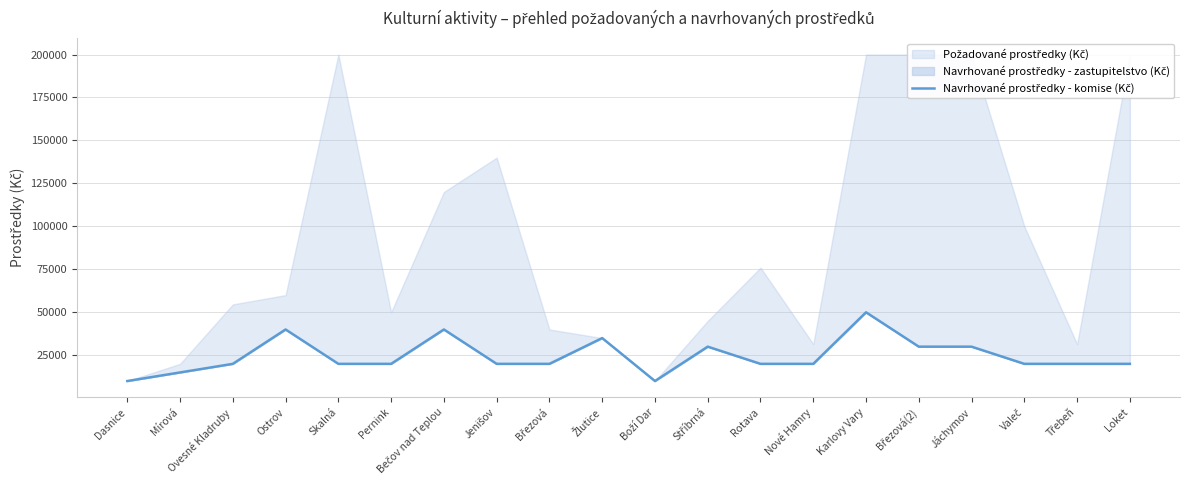

What is the average value?

24500